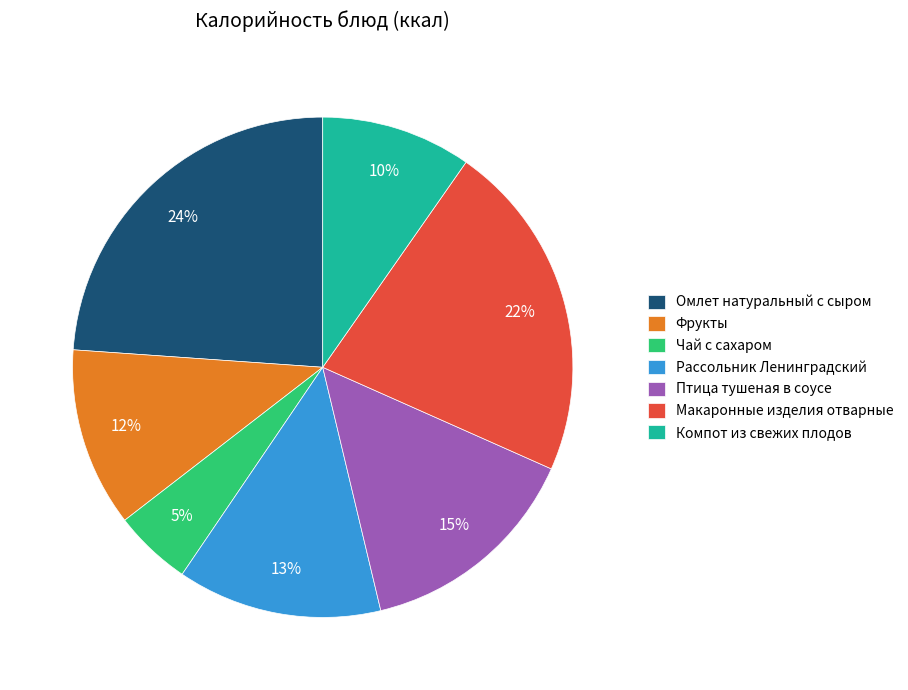

To the nearest percent, what is the difference between the largest and smallest slice percentages?

19%